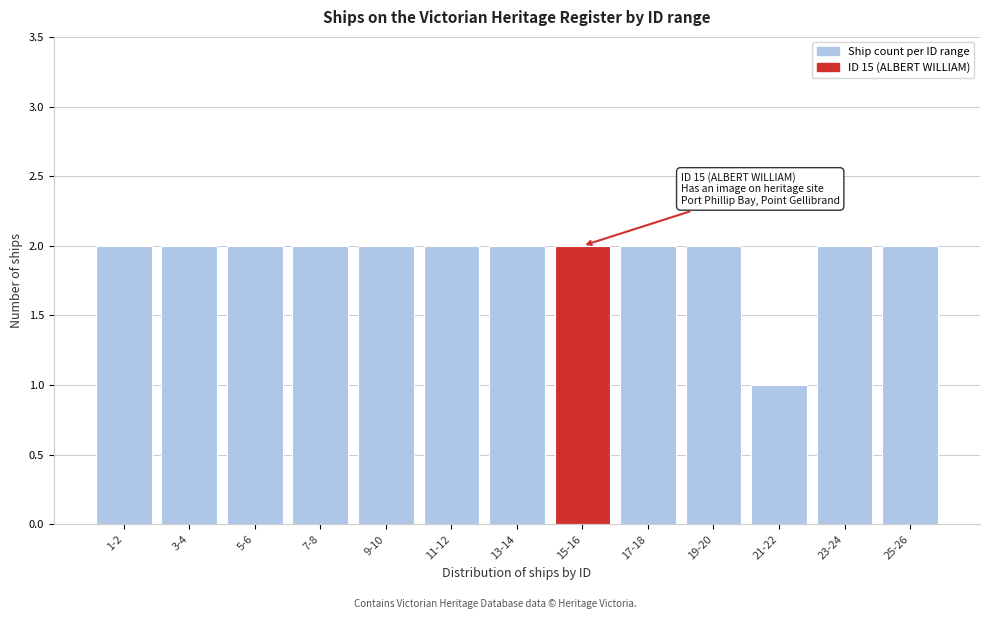

Reading left to right, what are all the values shown in this chart?

1-2=2	3-4=2	5-6=2	7-8=2	9-10=2	11-12=2	13-14=2	15-16=2	17-18=2	19-20=2	21-22=1	23-24=2	25-26=2